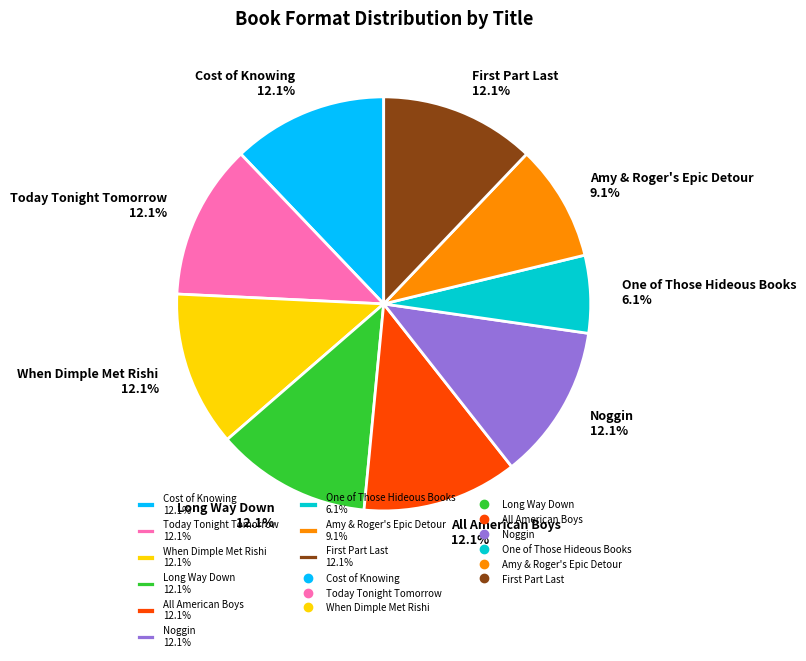

To the nearest percent, what portion does One of Those Hideous Books represent?

6%